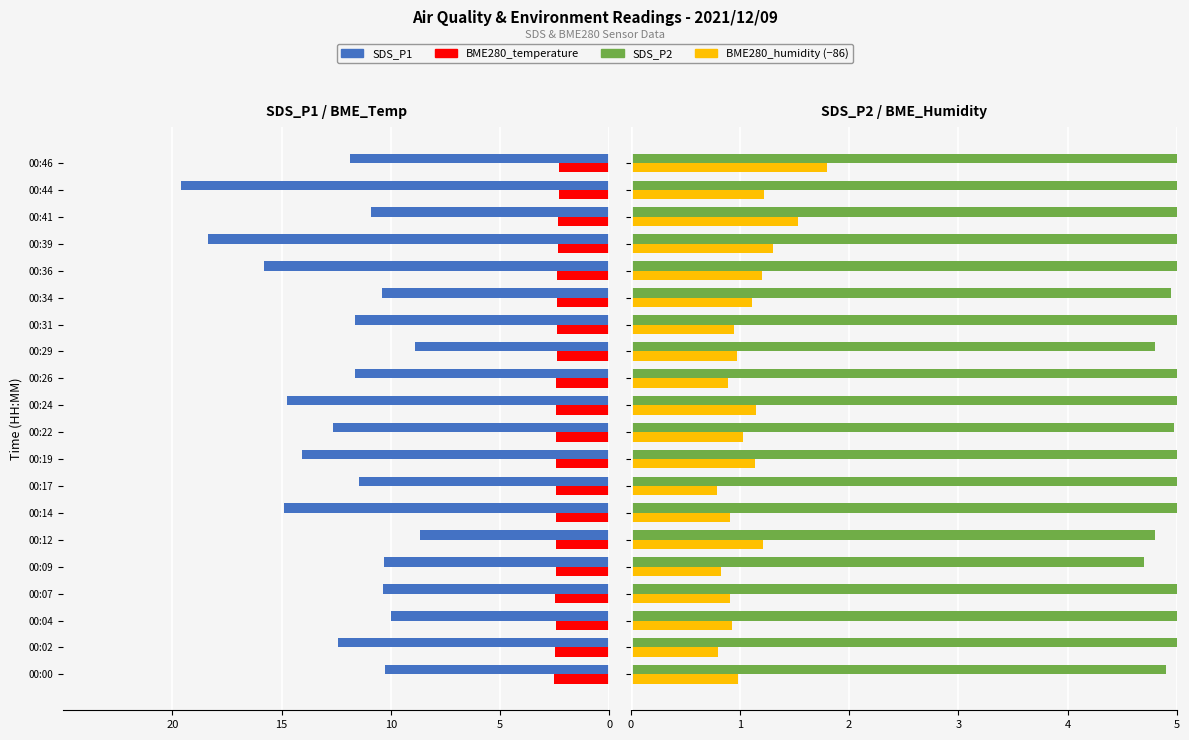

What is the approximate value of BME280_temperature at 00:09?

-2.5